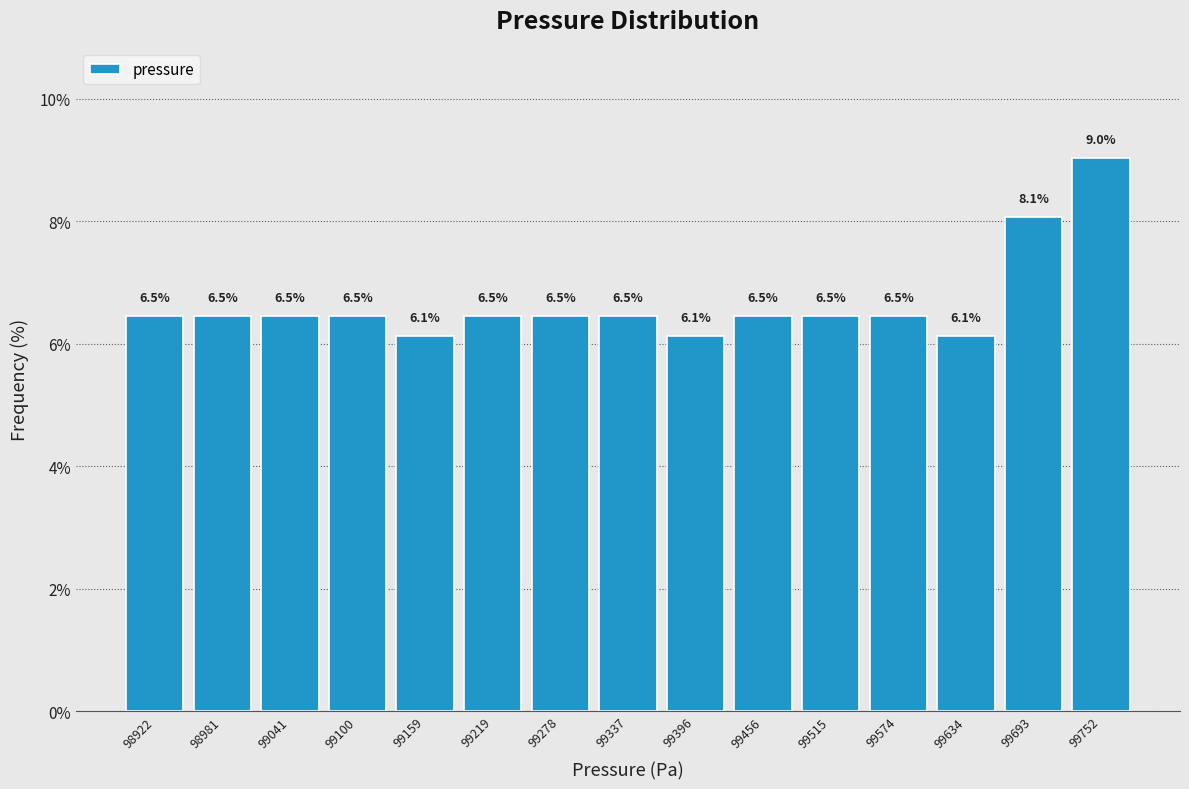

How tall is the bar that spans 99550 to 99600 on the x-axis? The bar edges are not printed on the chart, so give them approximately, as read against the axis.

6.5